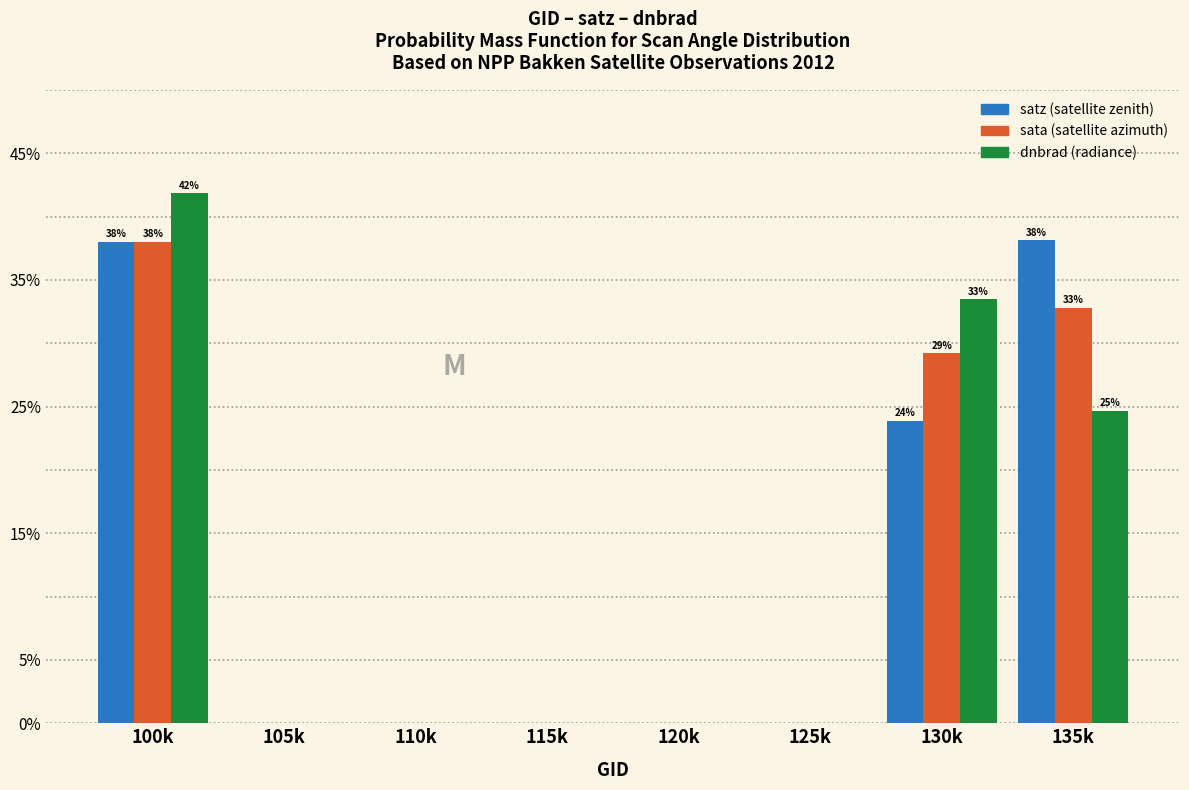

What is the total value across all series at 100k?

117.8